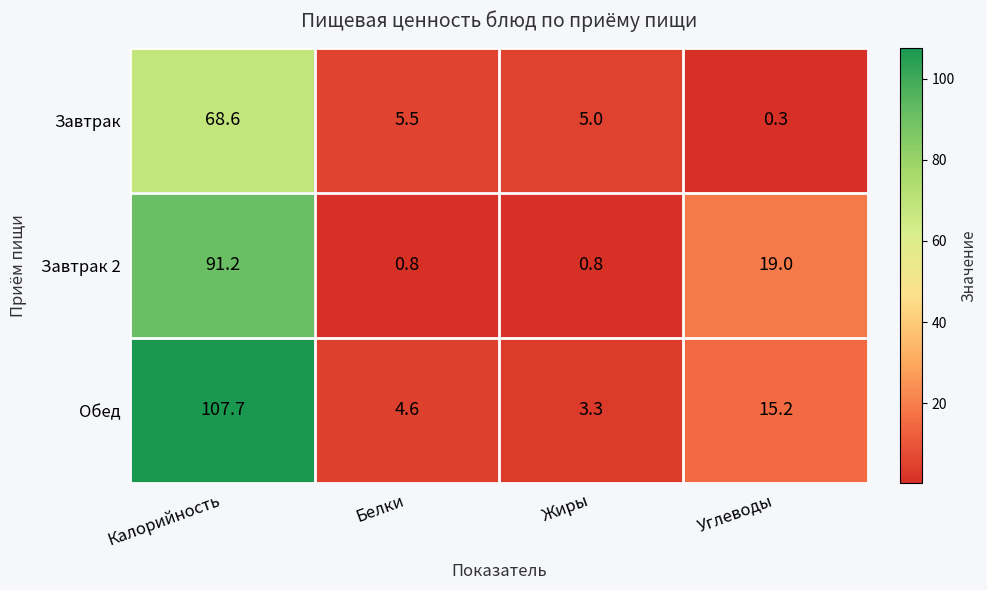

The value of Завтрак at Белки is 5.5. True or false?

True